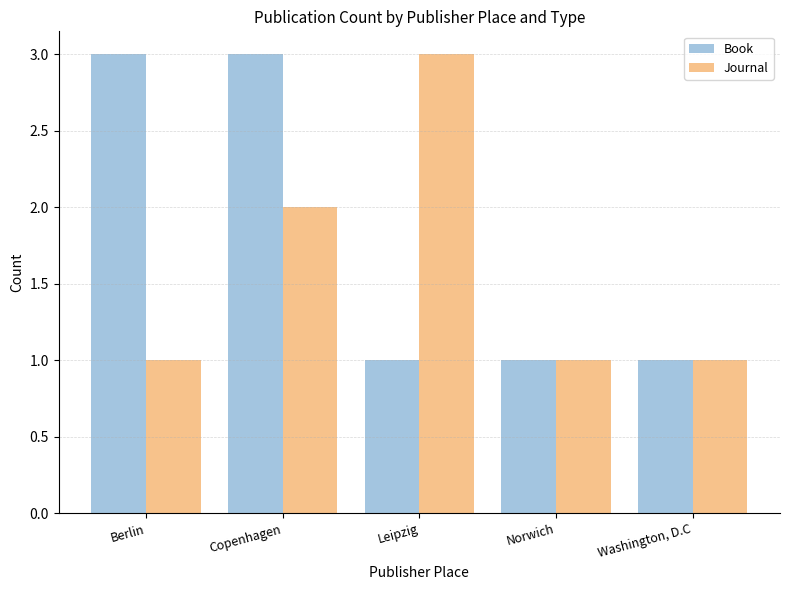

The value of Book at Washington, D.C is 1. True or false?

True